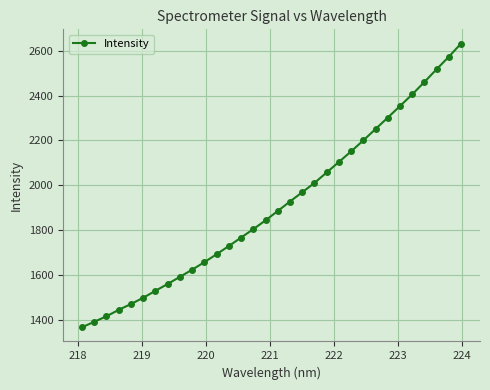

What is the greatest value displayed?

2632.1